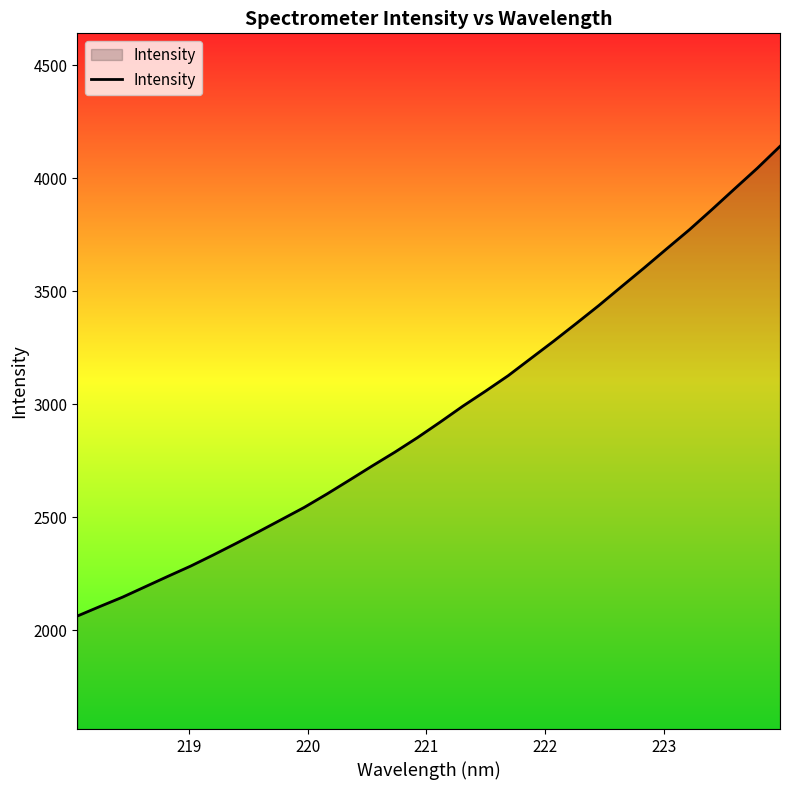

What is the minimum value shown in the chart?

2062.5